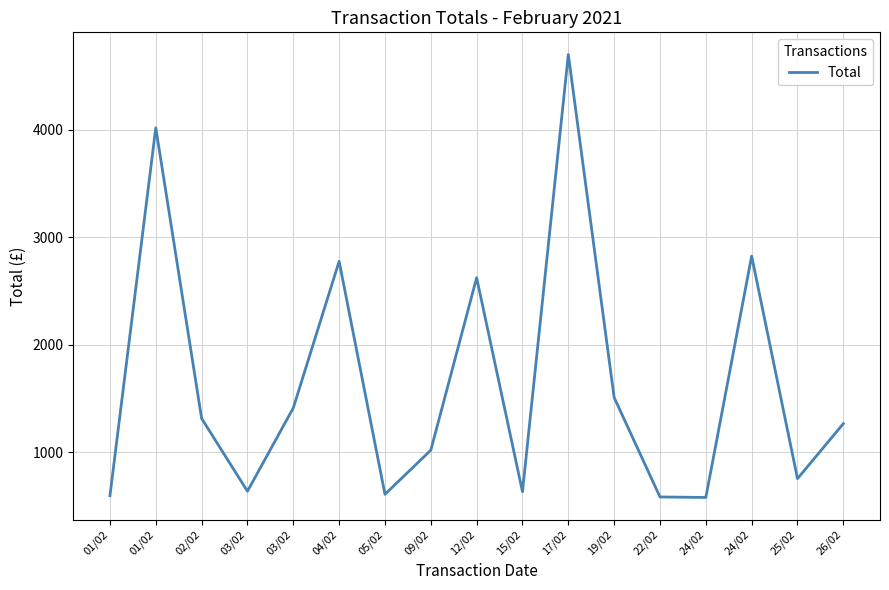

How many series are shown in this chart?

1